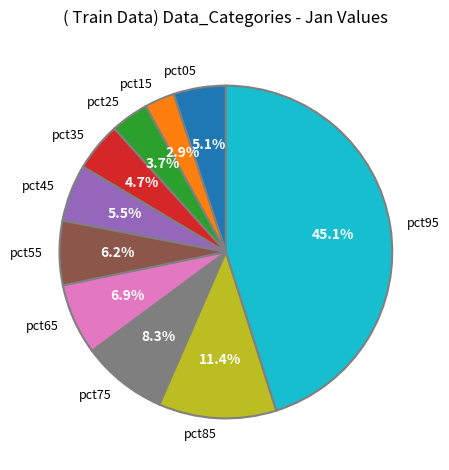

Between pct35 and pct65, which is larger?

pct65